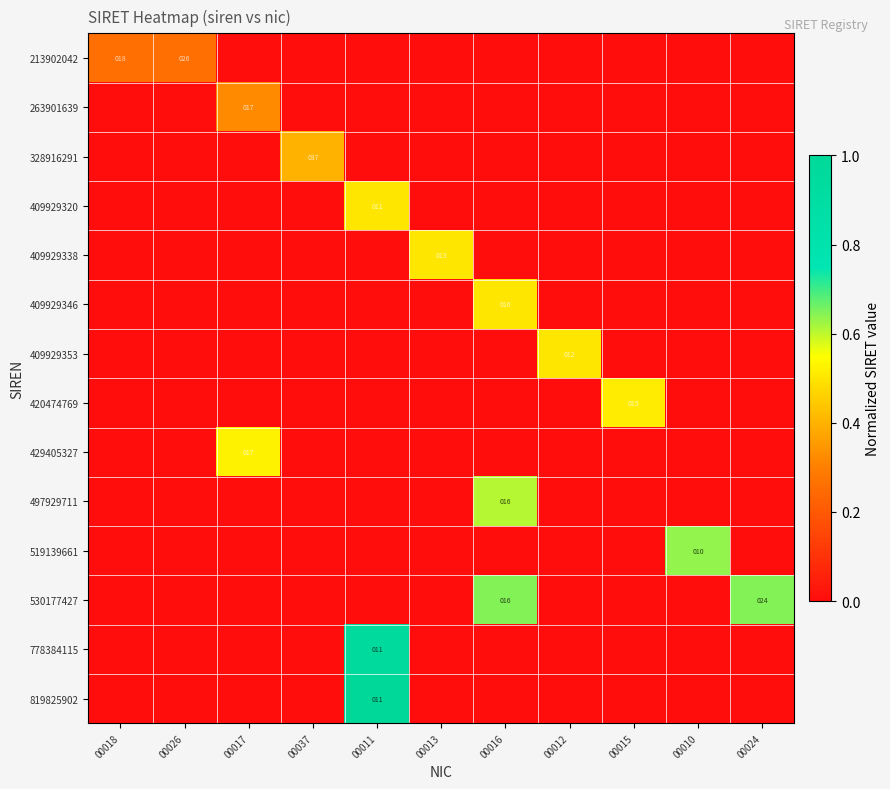

What is the sum of all 530177427 values?

1.3